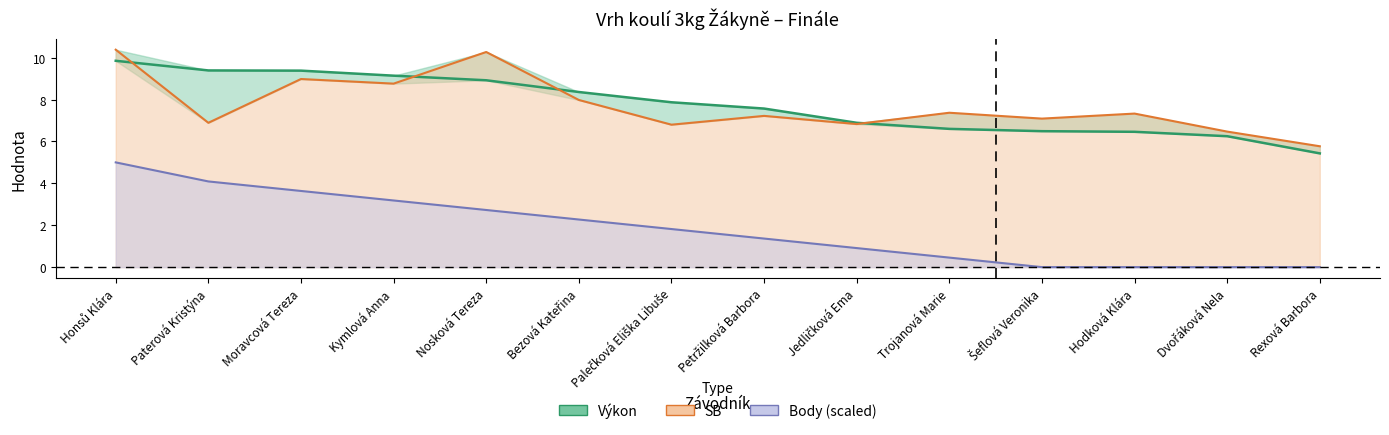

What is the difference between the highest and lowest values at Trojanová Marie?

6.9